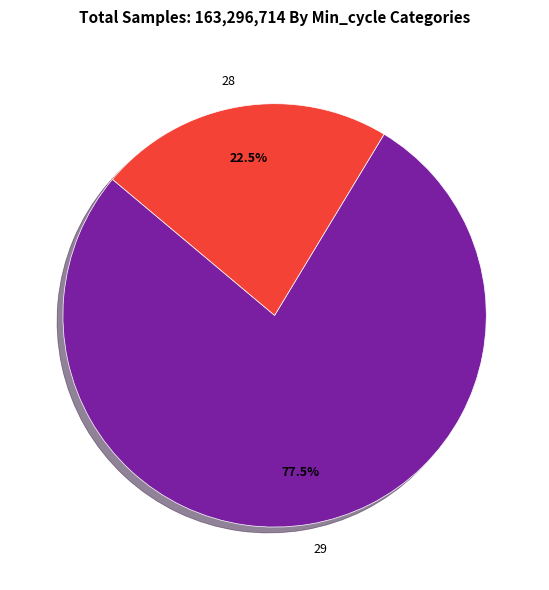

Combined, do 28 and 29 account for over 50%?

Yes